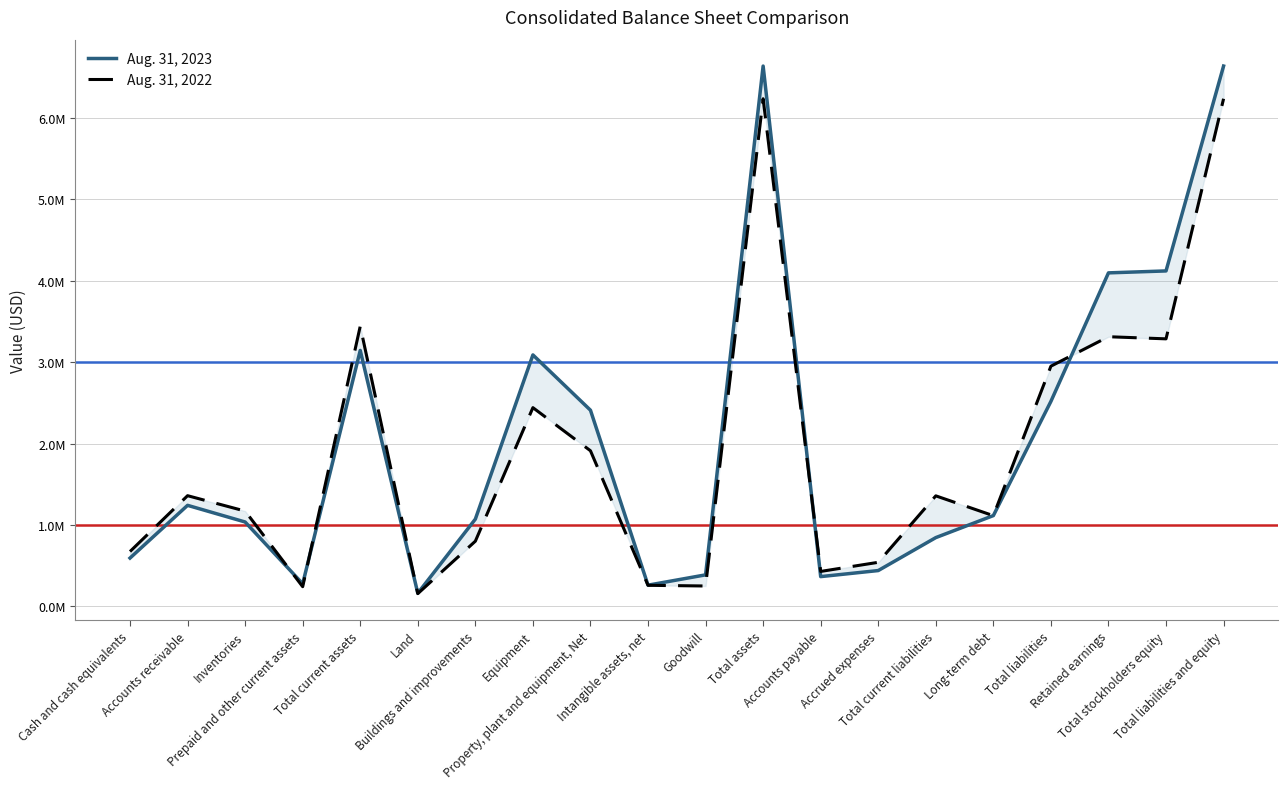

True or false: Aug. 31, 2023 and Aug. 31, 2022 intersect in this chart.

True